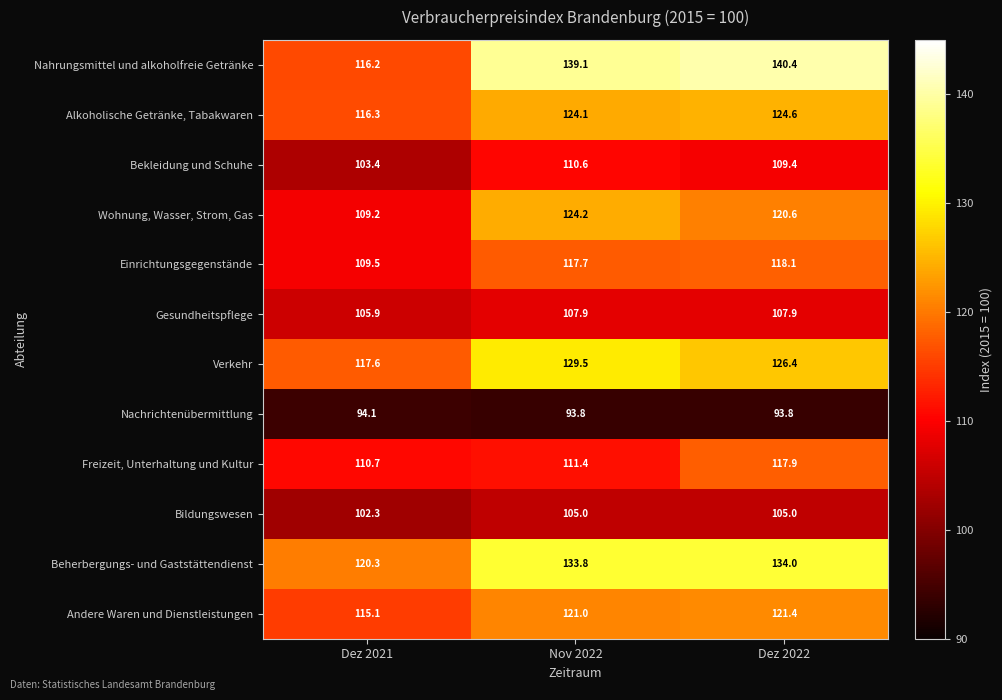

What is the spread (max minus min) of values at Dez 2021?

26.2